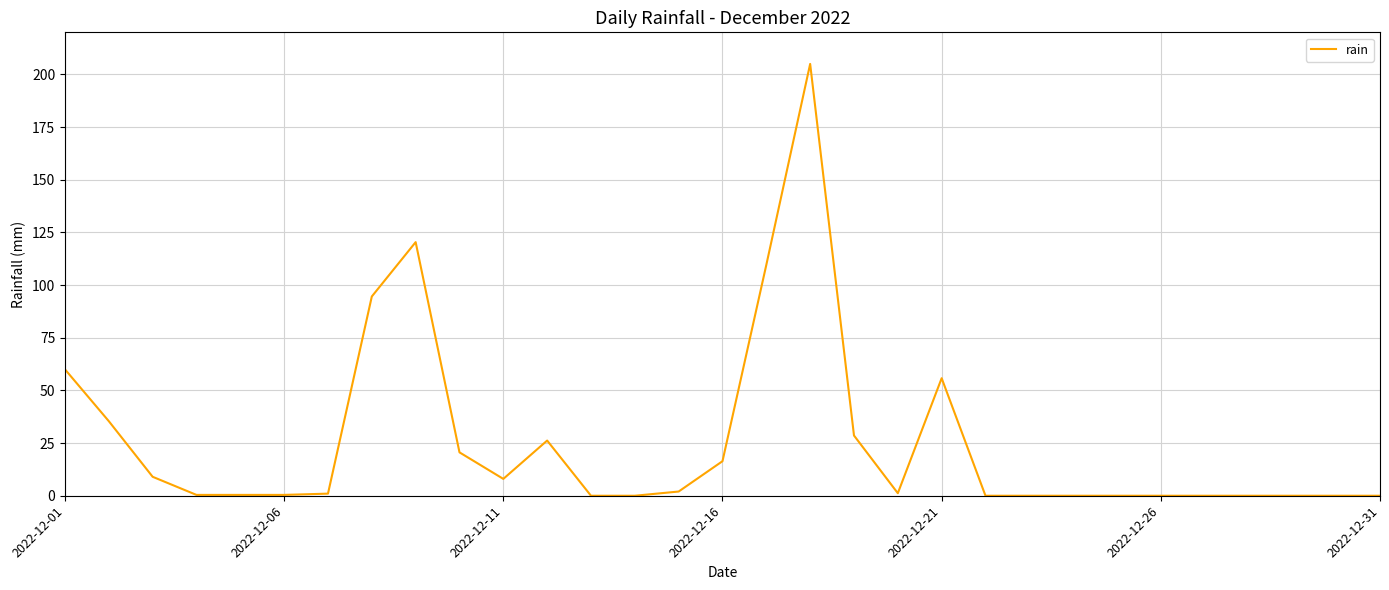

What is the difference between the maximum and minimum values?

205.0